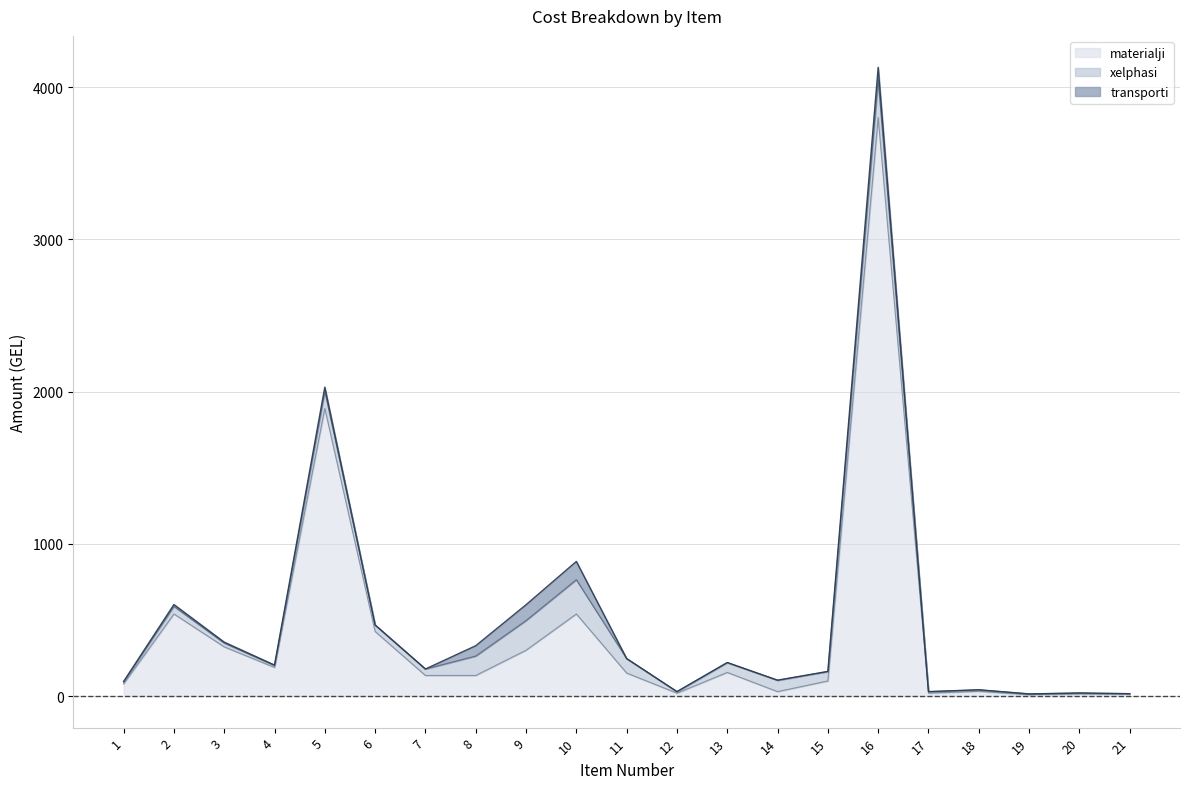

True or false: transporti and xelphasi intersect in this chart.

False